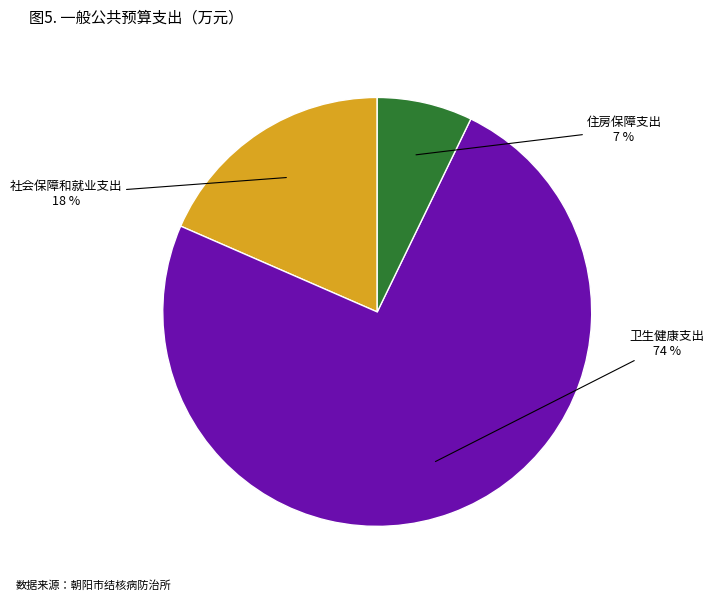

Is there any slice that represents more than half of the pie?

Yes